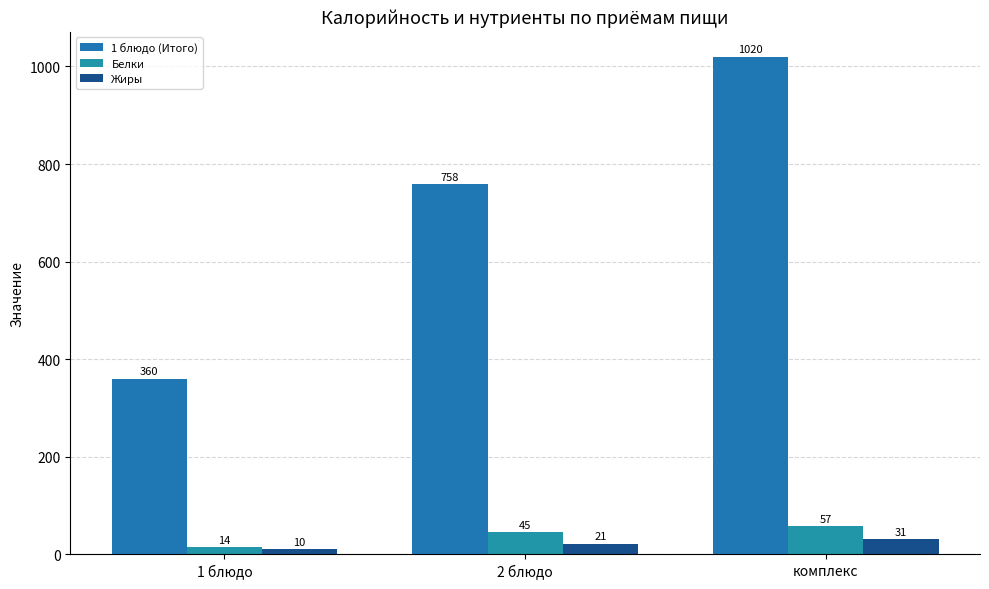

What is the highest value of the Белки series?

57